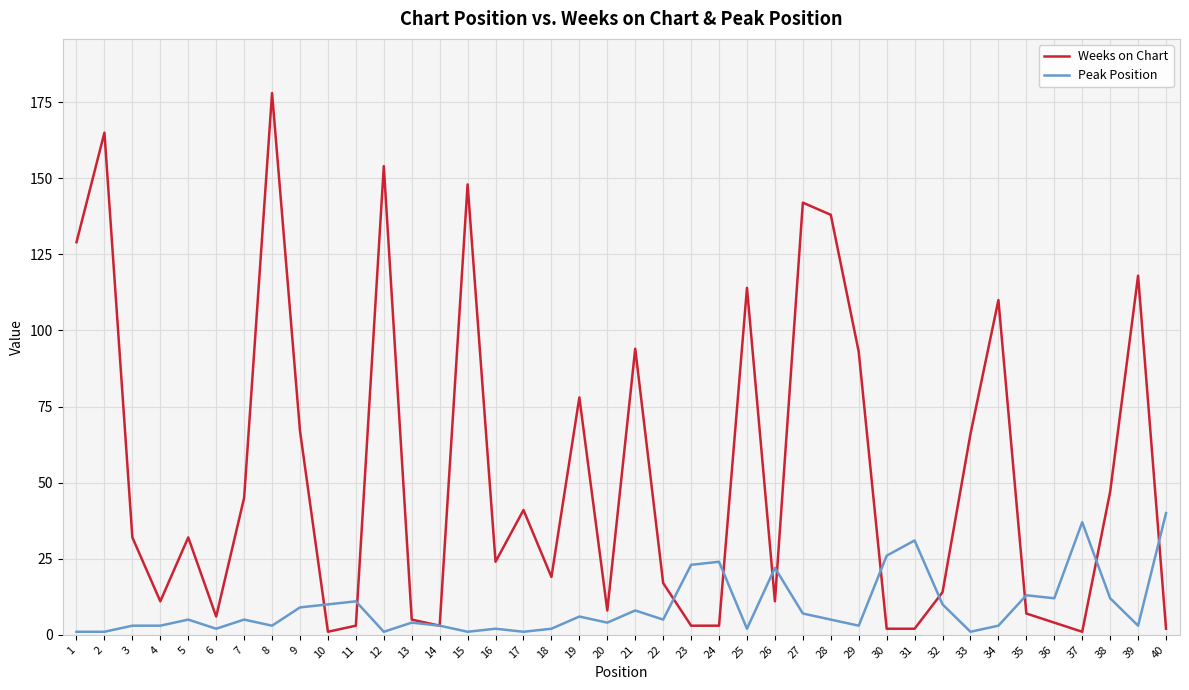

True or false: Weeks on Chart and Peak Position cross at least once.

True